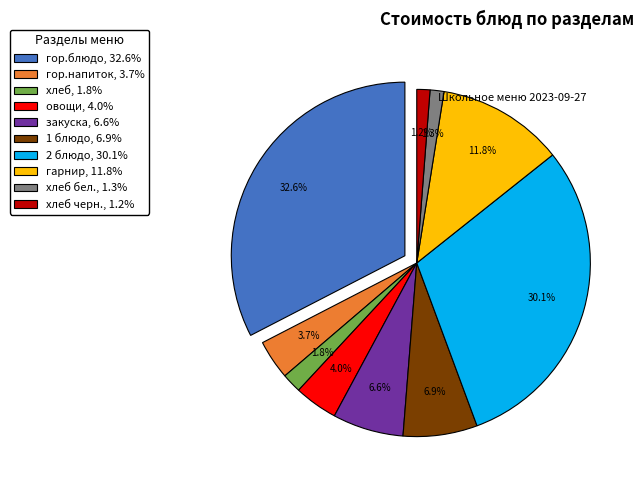

To the nearest percent, what portion does гор.напиток represent?

4%